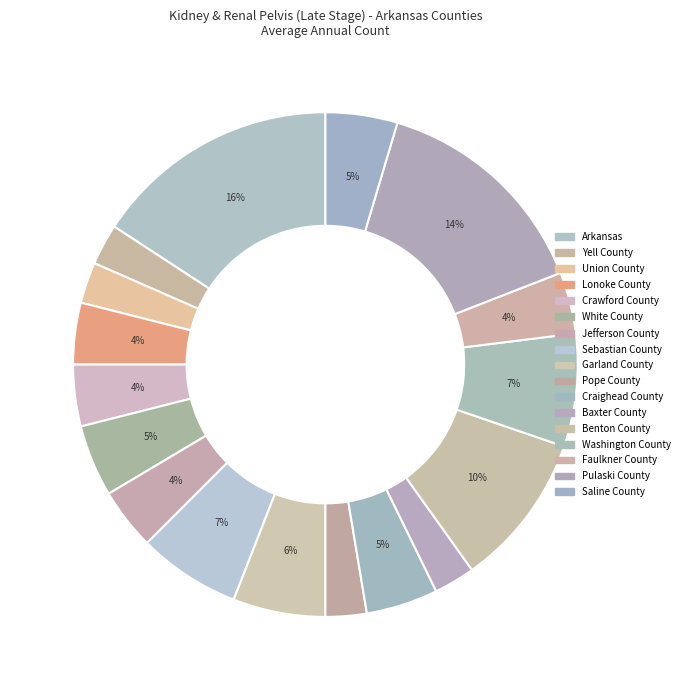

Is it true that Washington County is 7% of the pie?

True